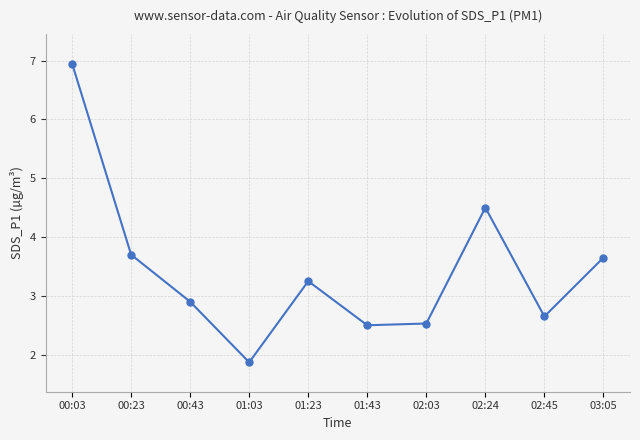

What is the average value?

3.5